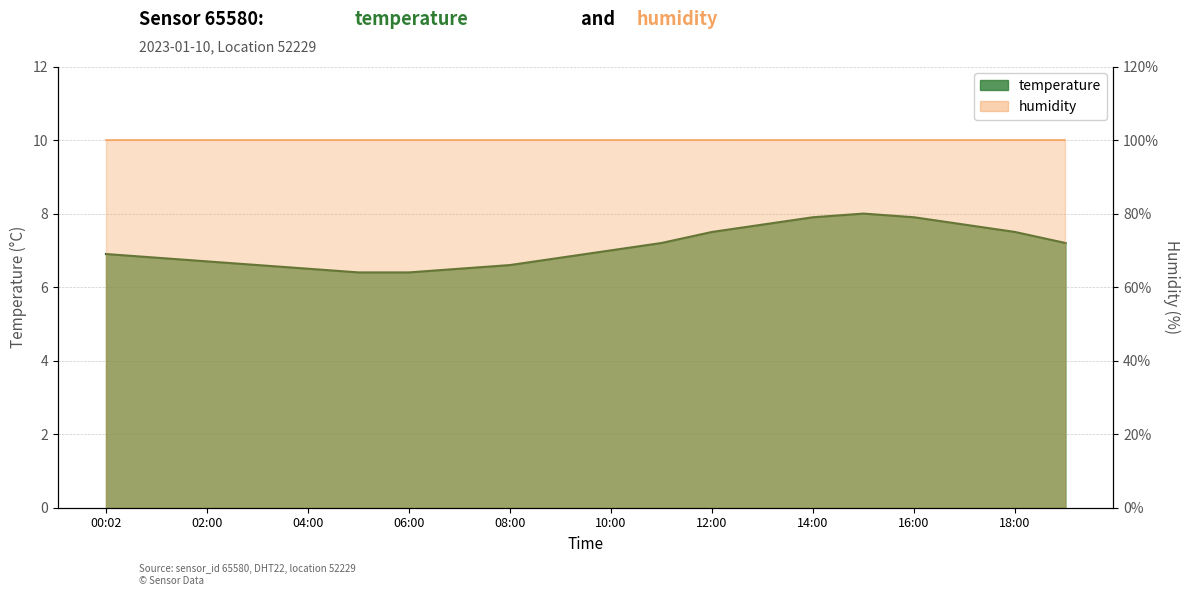

What position from the left is 11:00?

12